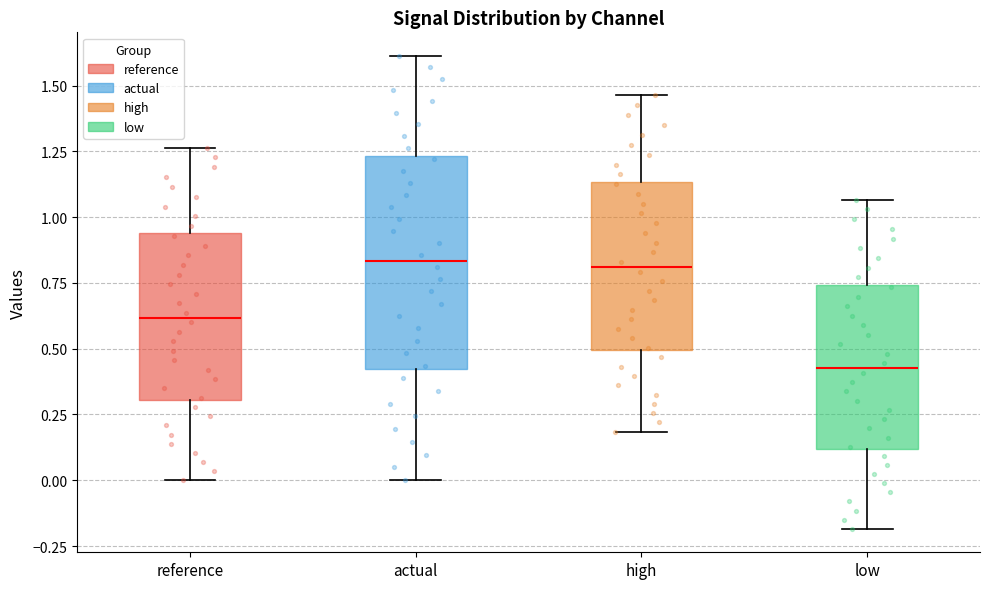

Reading left to right, transcribe this box plot: for each box, give where its median line is, the range the box spans, and where its two whiskers end, as read against the y-axis. The values are not printed on the chart, so give them approximately, as read against the axis.

reference: median 0.60, box 0.30 to 0.95, whiskers 0.00 to 1.25
actual: median 0.85, box 0.40 to 1.25, whiskers 0.00 to 1.60
high: median 0.80, box 0.50 to 1.15, whiskers 0.20 to 1.45
low: median 0.45, box 0.10 to 0.75, whiskers -0.20 to 1.05